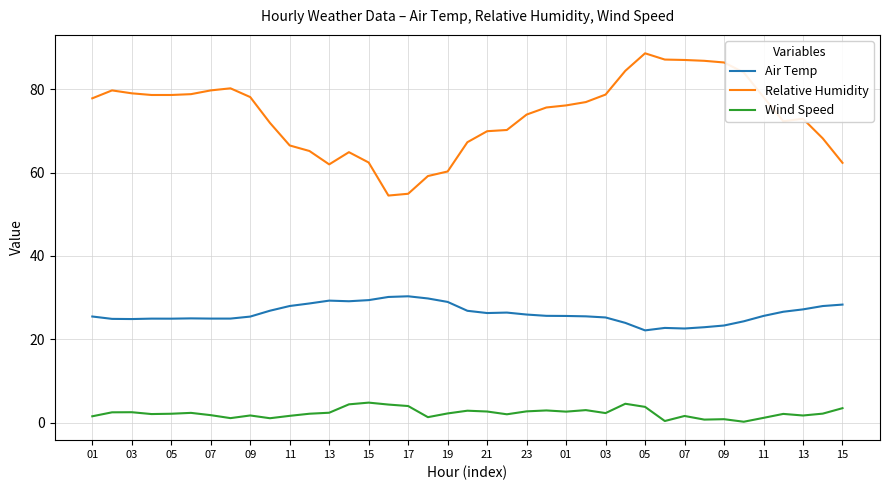

Rank the series by their maximum value, from lowest to highest.

Wind Speed, Air Temp, Relative Humidity